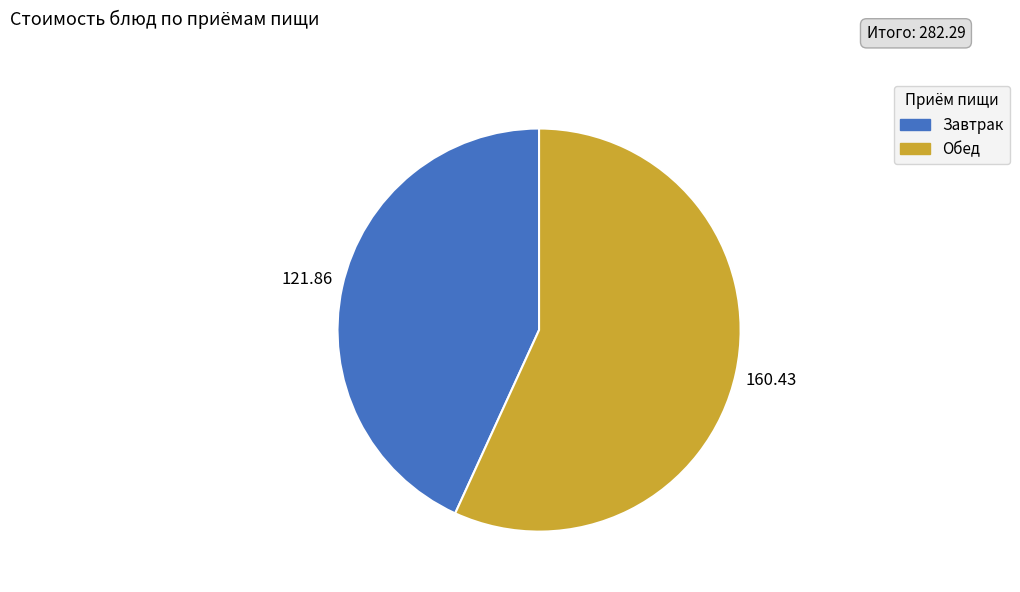

Is there a majority slice in this chart?

Yes